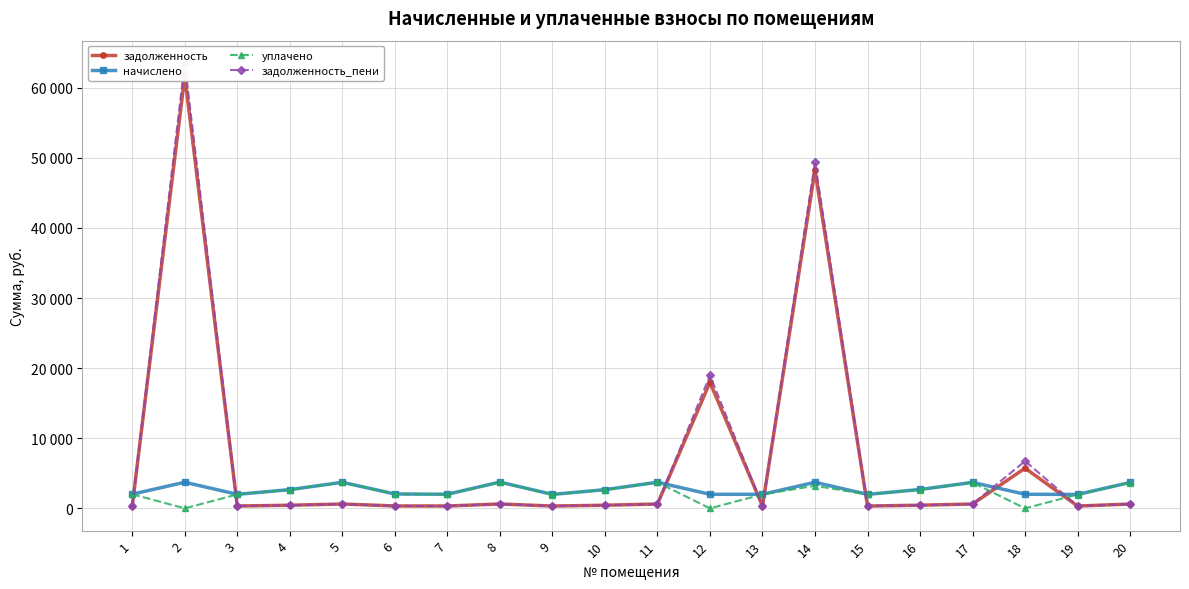

What is the difference between the начислено values at 3 and 16?

689.5